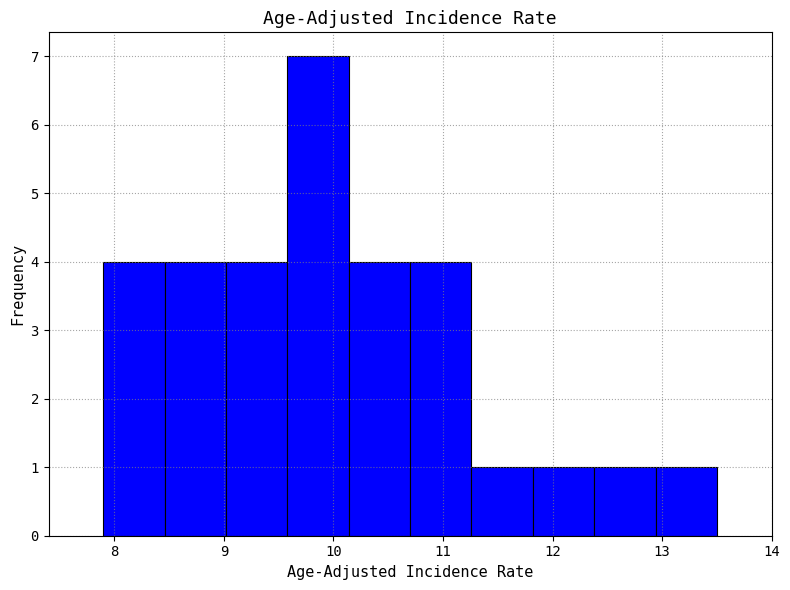

How tall is the bar that spans 12.94 to 13.50 on the x-axis? Neither the bar edges nor the heights are printed on the chart, so give them approximately, as read against the axes.

1